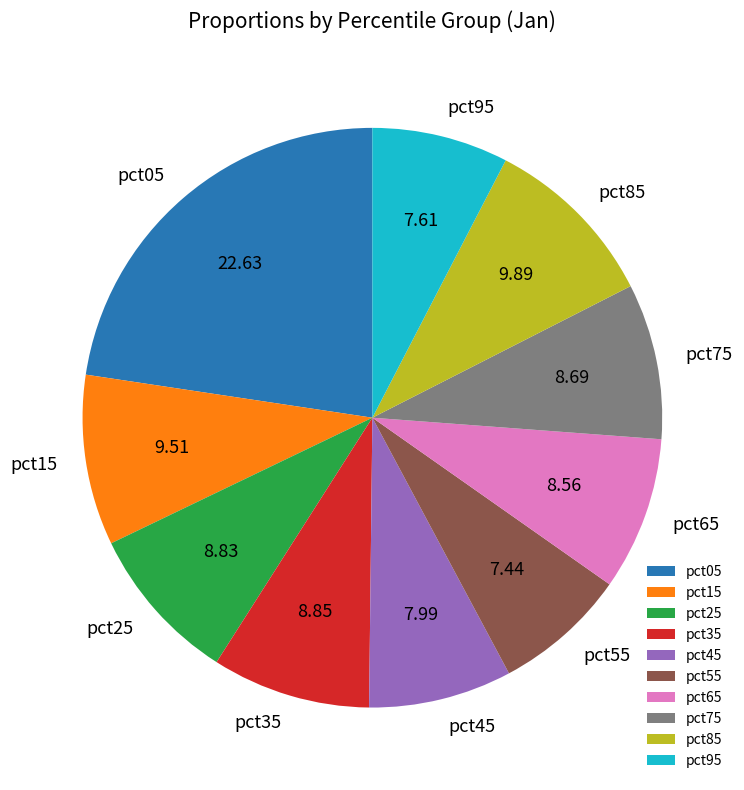

Is there any slice that represents more than half of the pie?

No